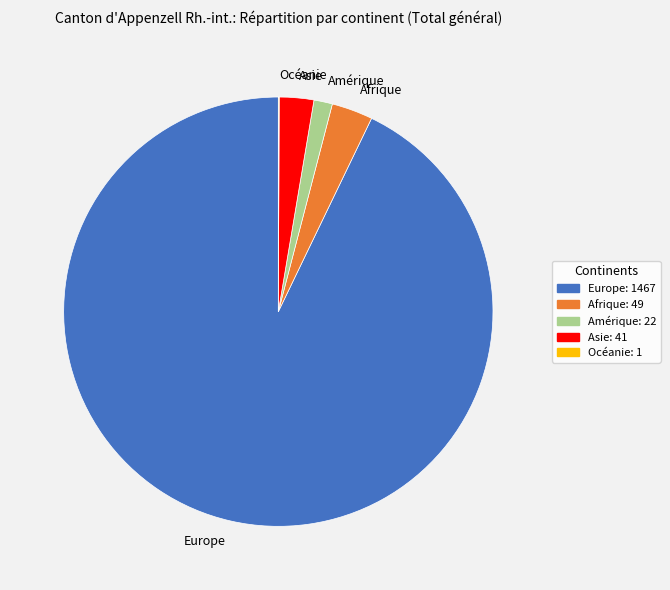

Is Afrique the majority of the pie?

No